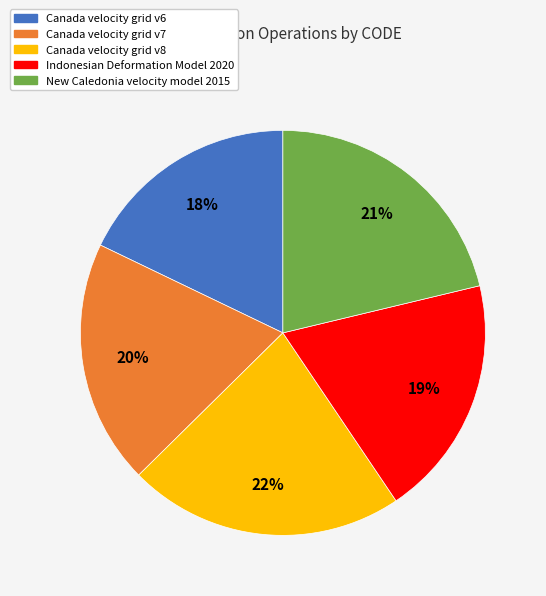

How many slices are in this pie chart?

5